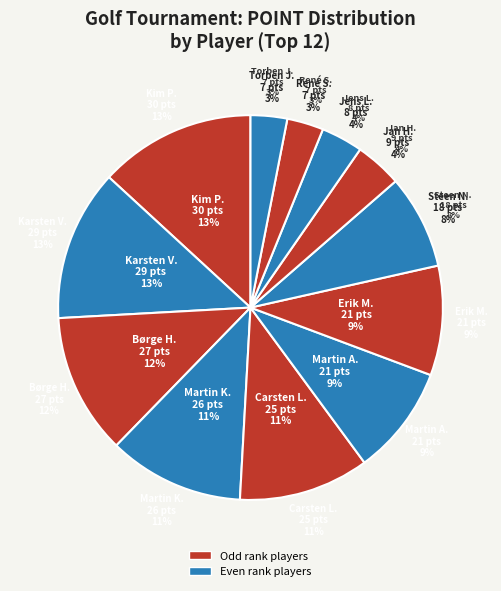

How many segments does this pie chart have?

12